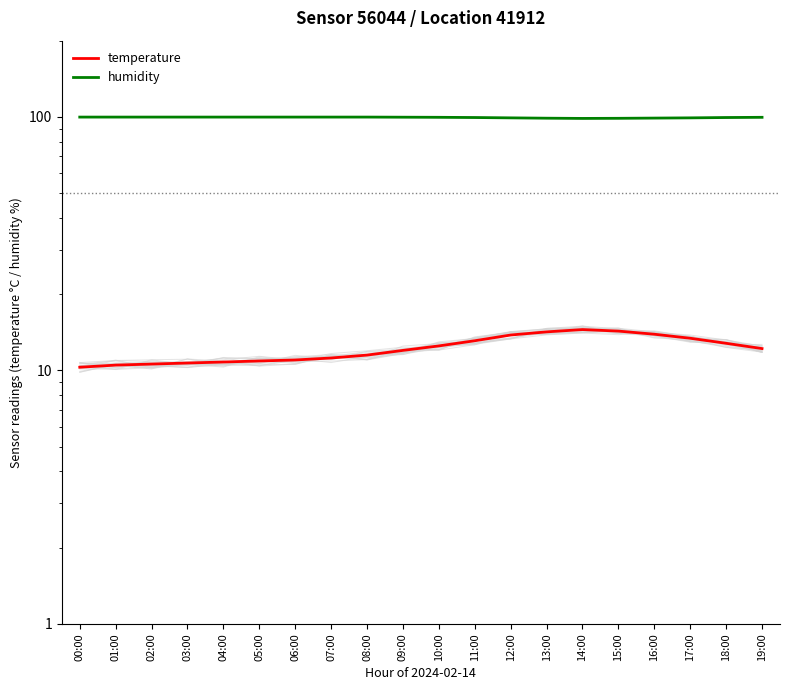

List the series in order of their peak value, lowest first.

temperature, humidity